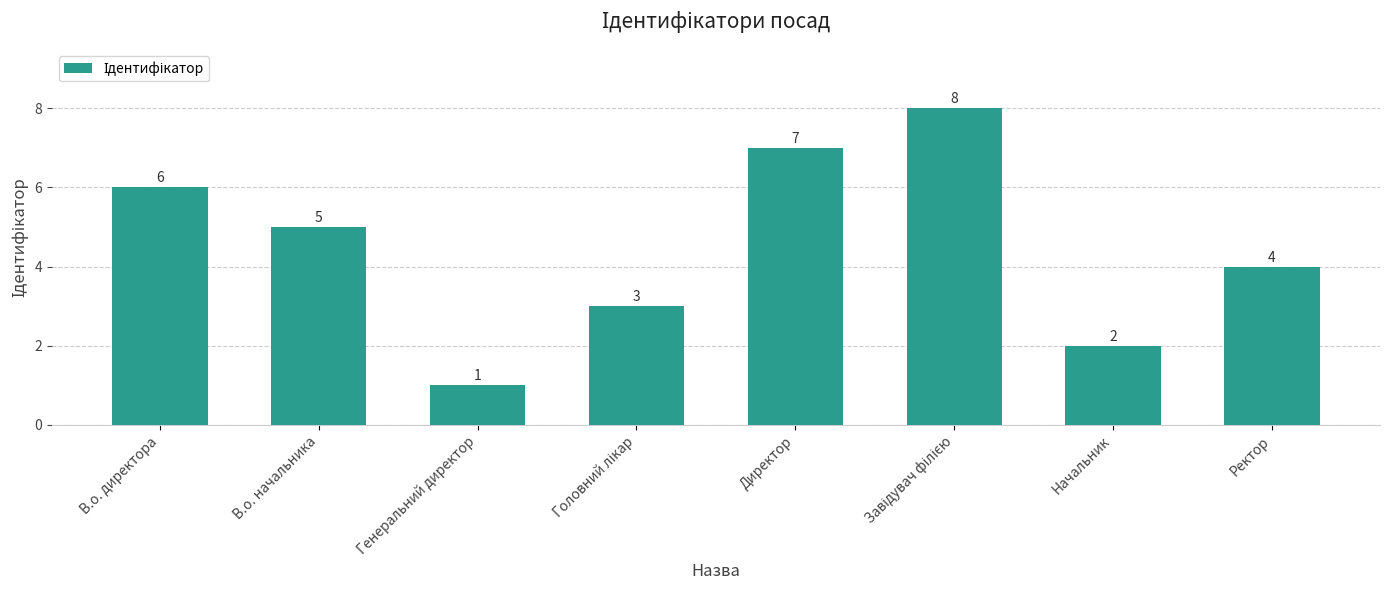

Reading left to right, what are all the values shown in this chart?

6	5	1	3	7	8	2	4